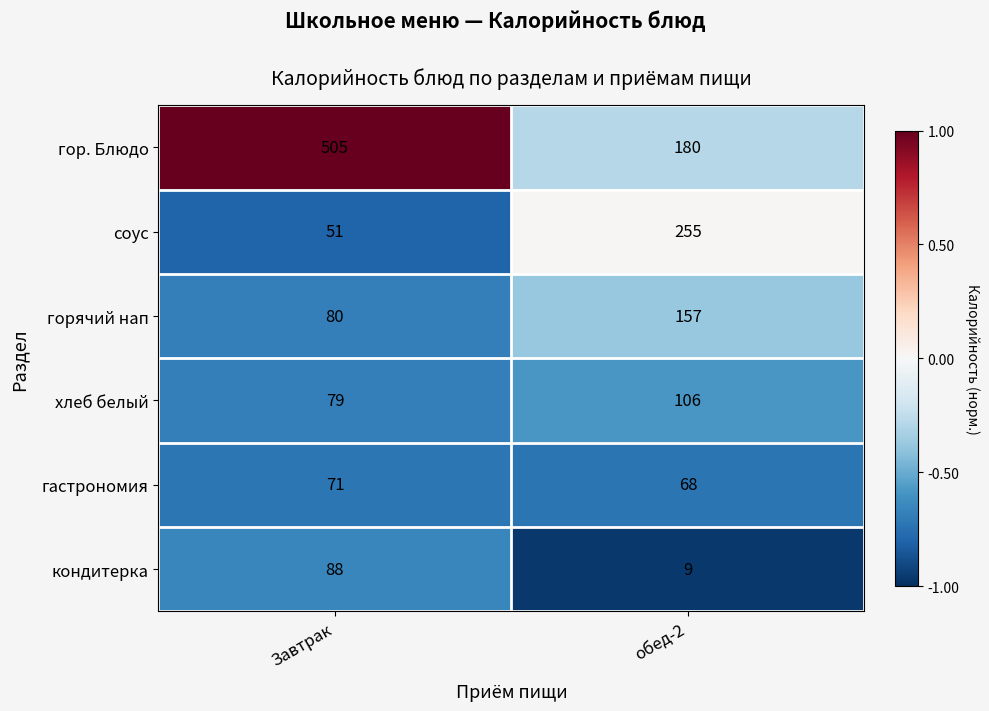

What is the minimum value shown in the chart?

9